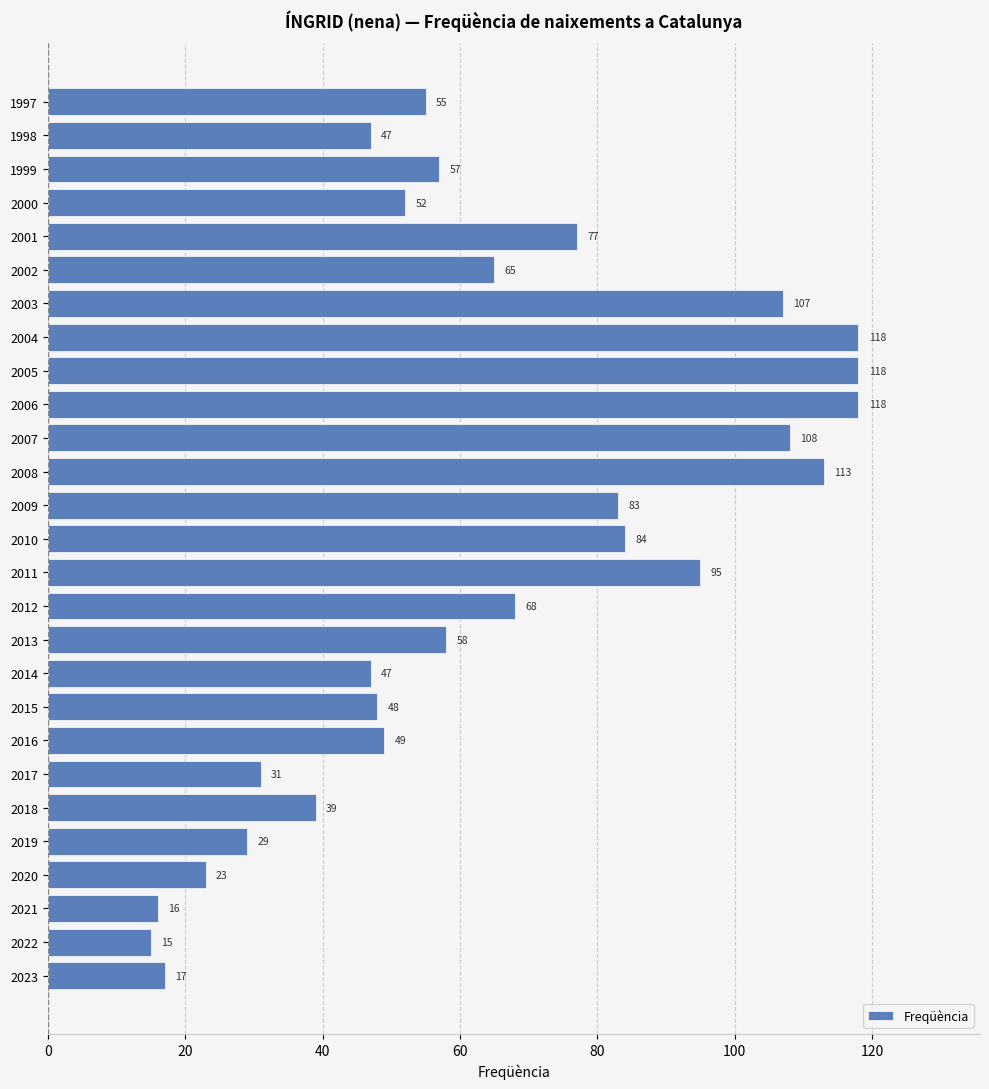

What is the difference between the values at 2015 and 2023?

31